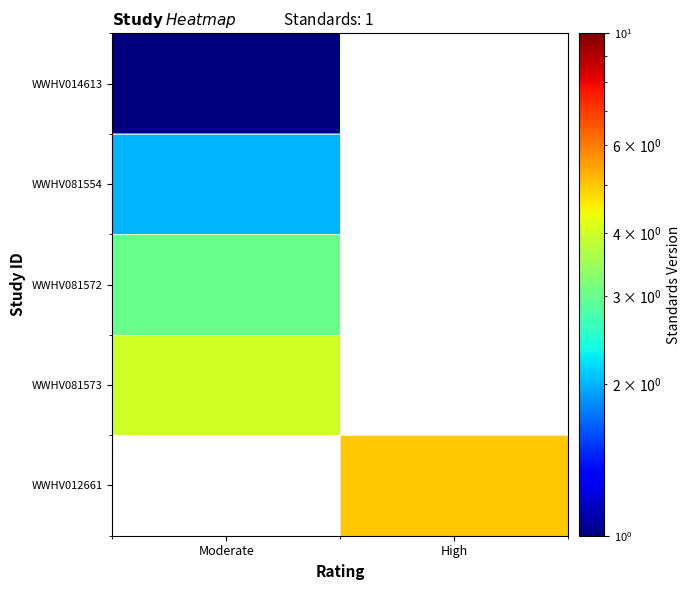

At which category does the chart reach its minimum across all series?

Moderate